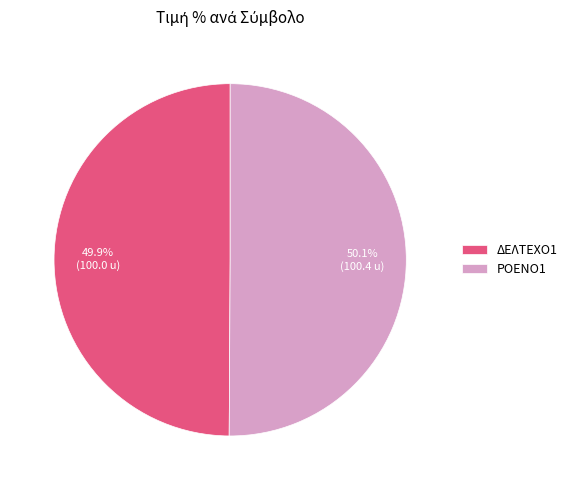

What is the ratio of the value at ΔΕΛΤΕΧΟ1 to the value at ΡΟΕΝΟ1?

1.0